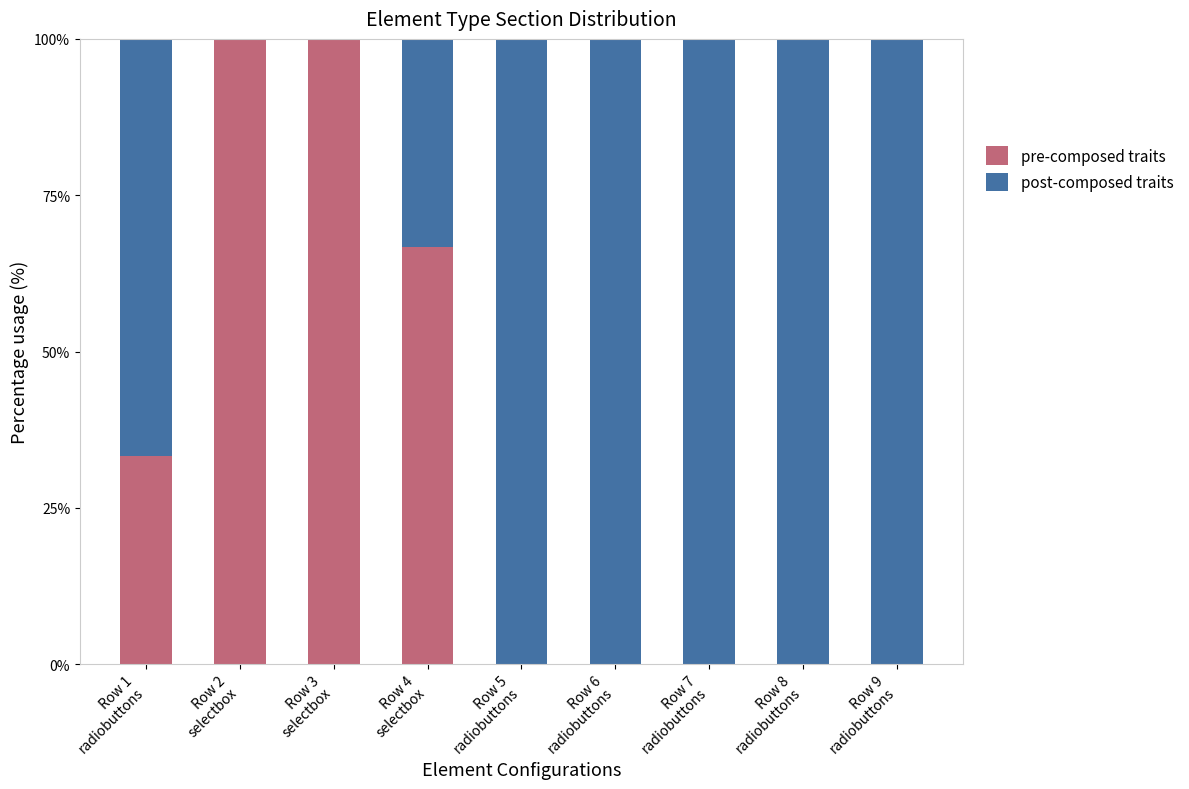

What is the highest value of the pre-composed traits series?

100.0